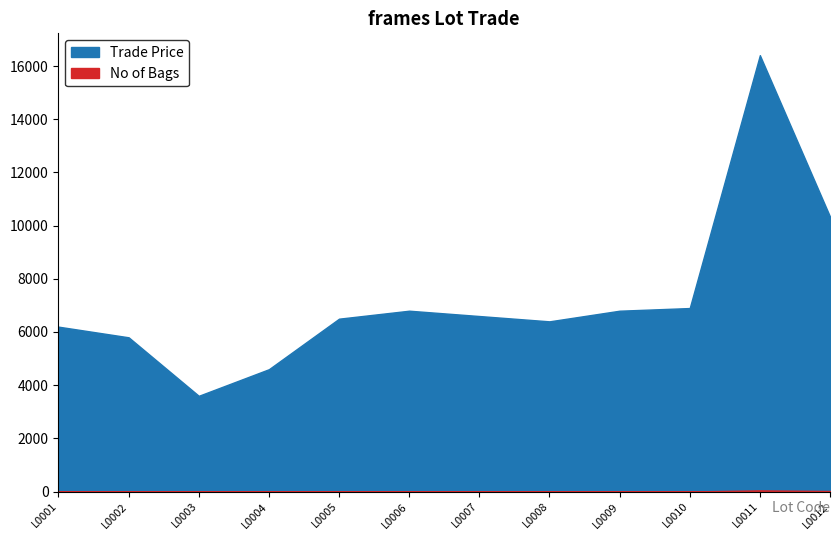

What is the maximum value for Trade Price?

16409